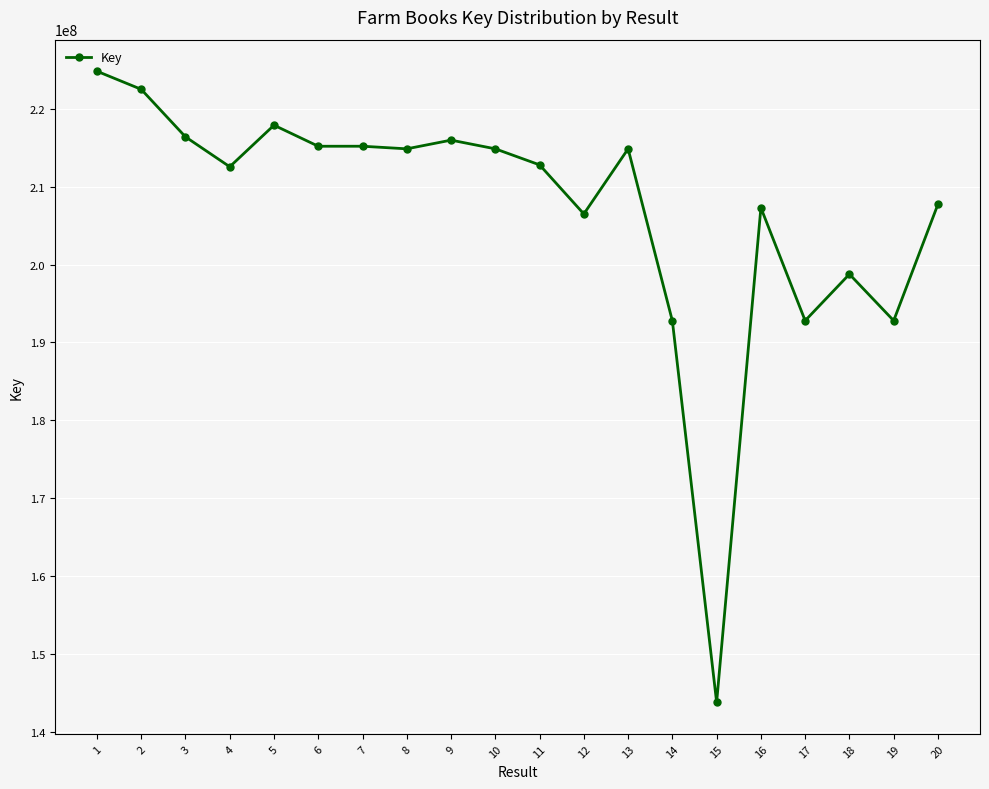

What is the change in value from 13 to 20?

-7116231